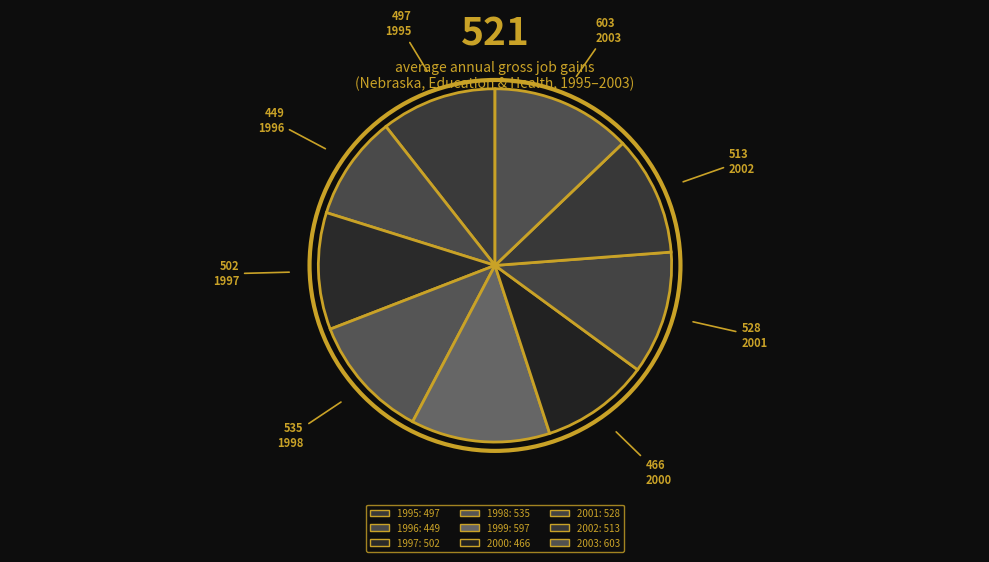

How many slices are in this pie chart?

9